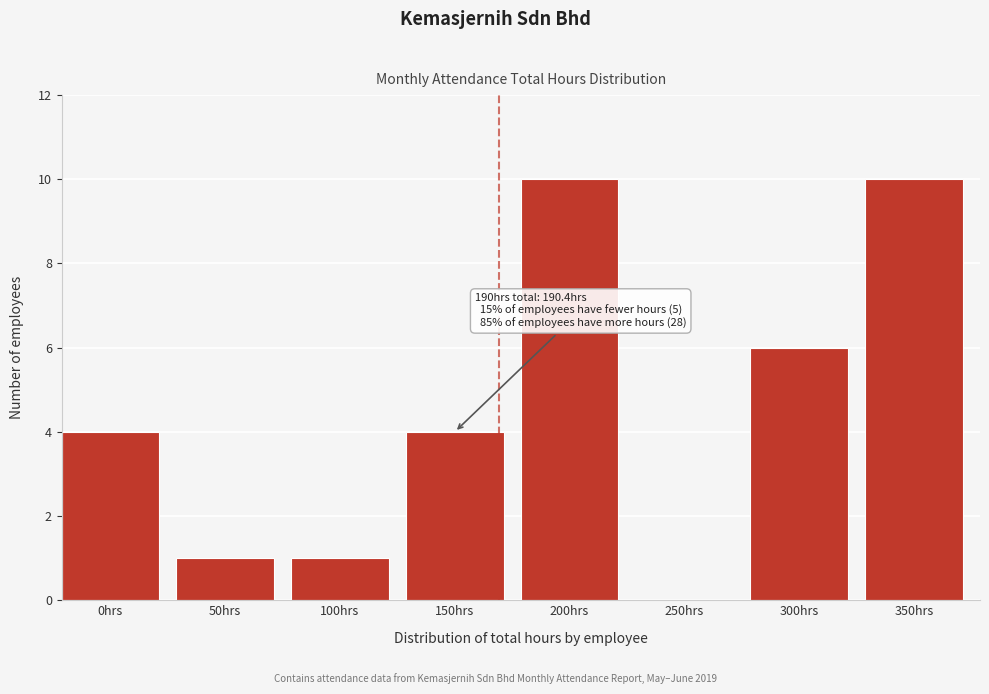

Reading left to right, list all the values displayed in this chart.

0hrs=4	50hrs=1	100hrs=1	150hrs=4	200hrs=10	250hrs=0	300hrs=6	350hrs=10